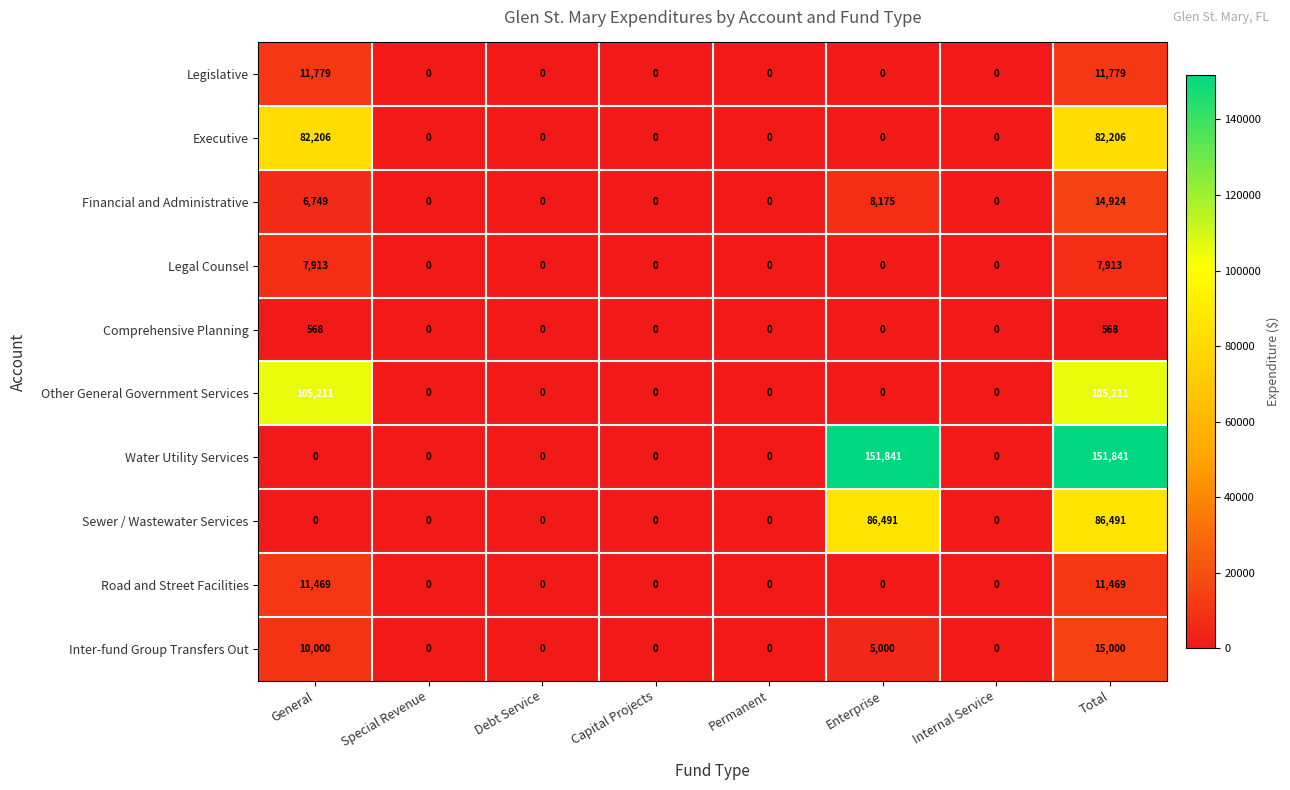

The value of Water Utility Services at Internal Service is 0. True or false?

True